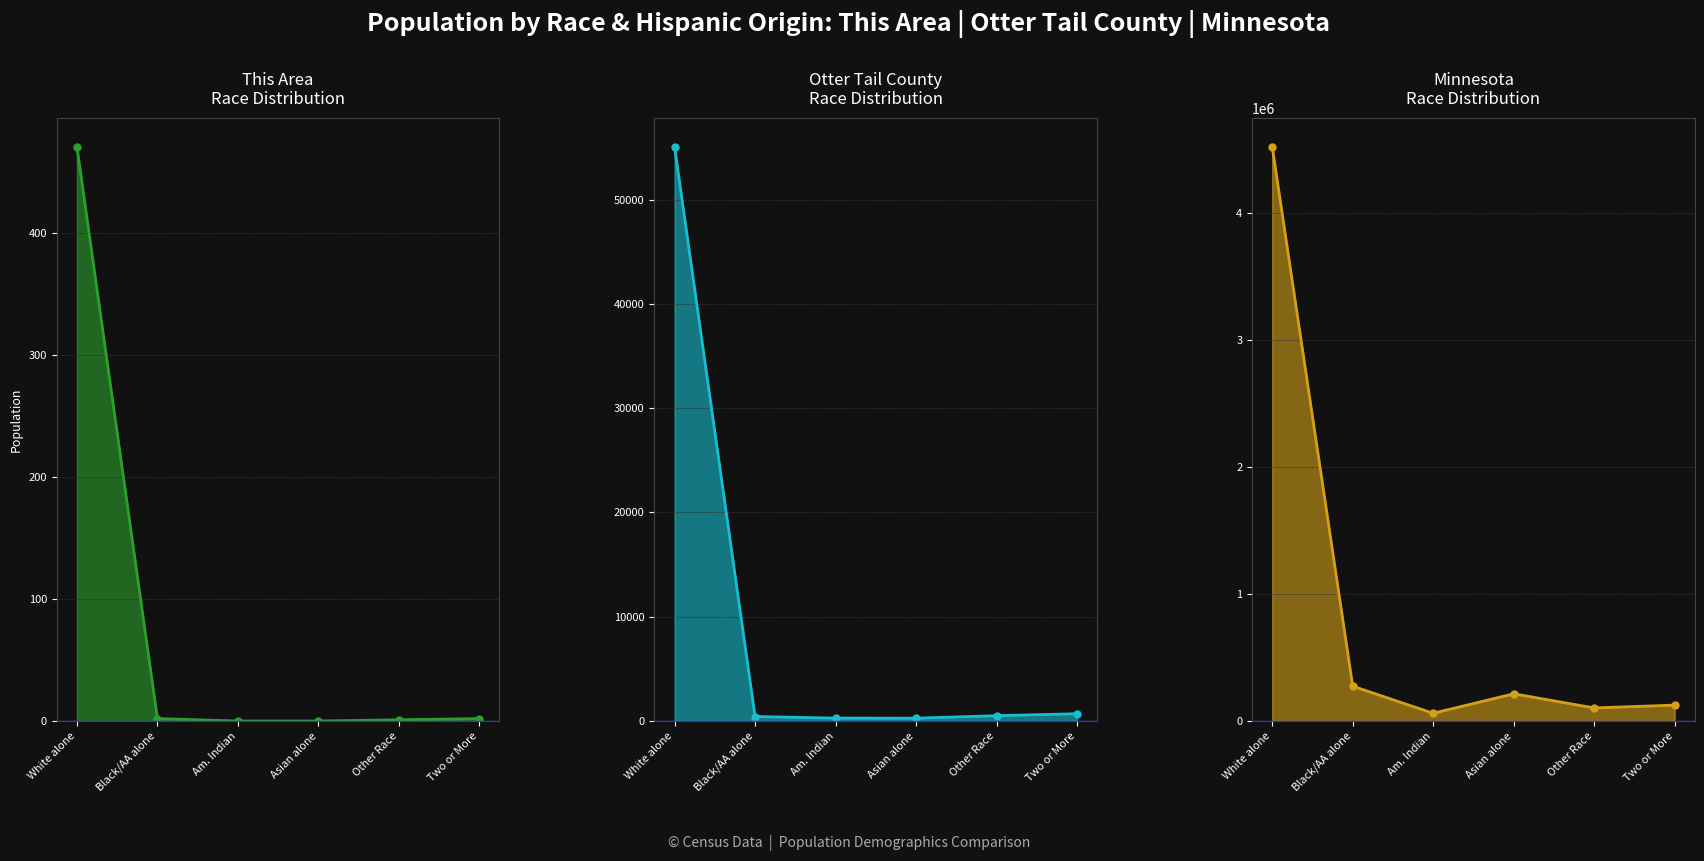

How many data points in This Area are less than 2?

3